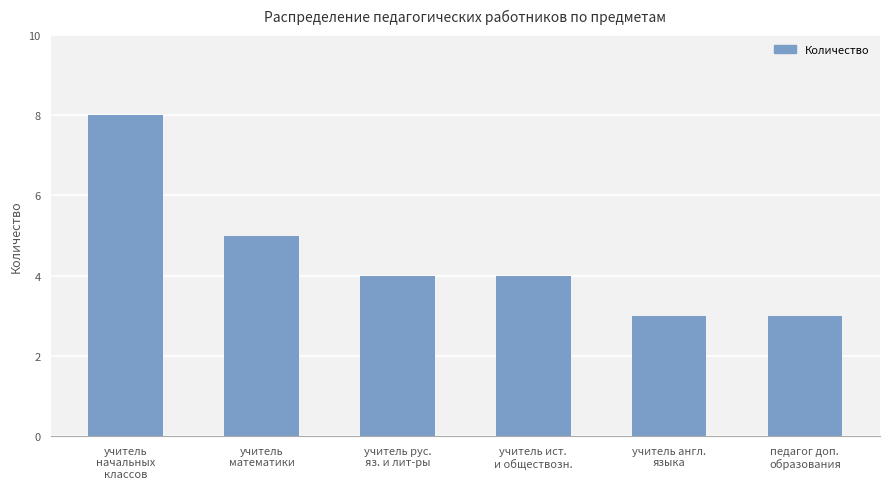

What is the smallest value displayed?

3